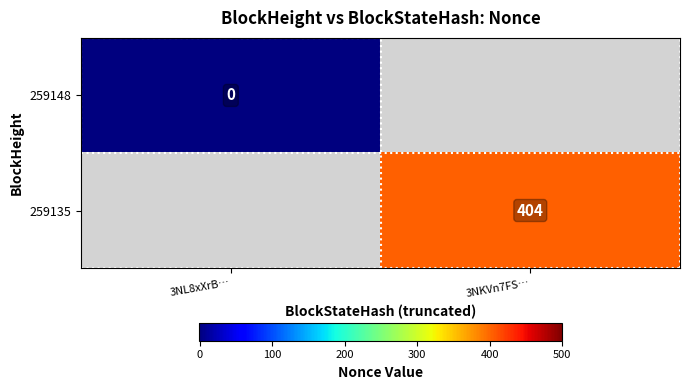

Is it true that 259135 equals 404 at 3NKVn7FS…?

True